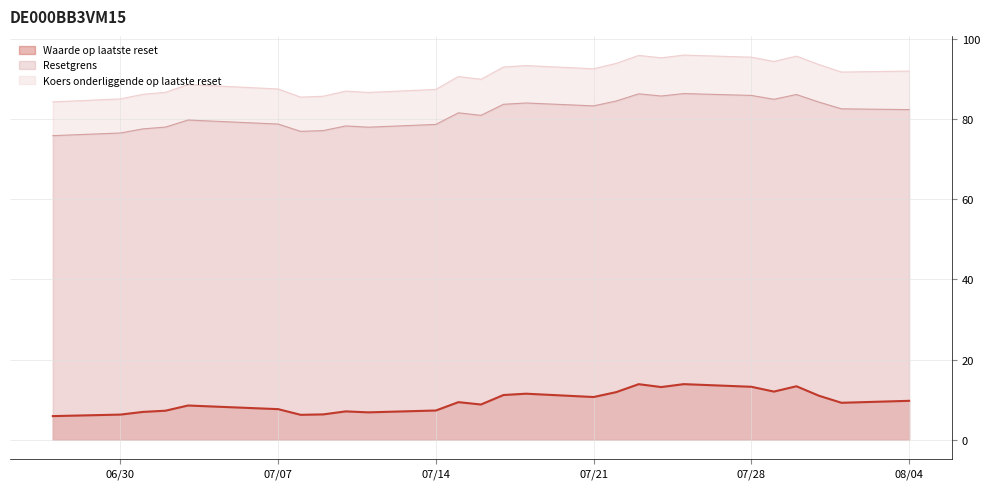

What is the difference between the Resetgrens values at 2025-07-03 and 2025-07-31?

4.5